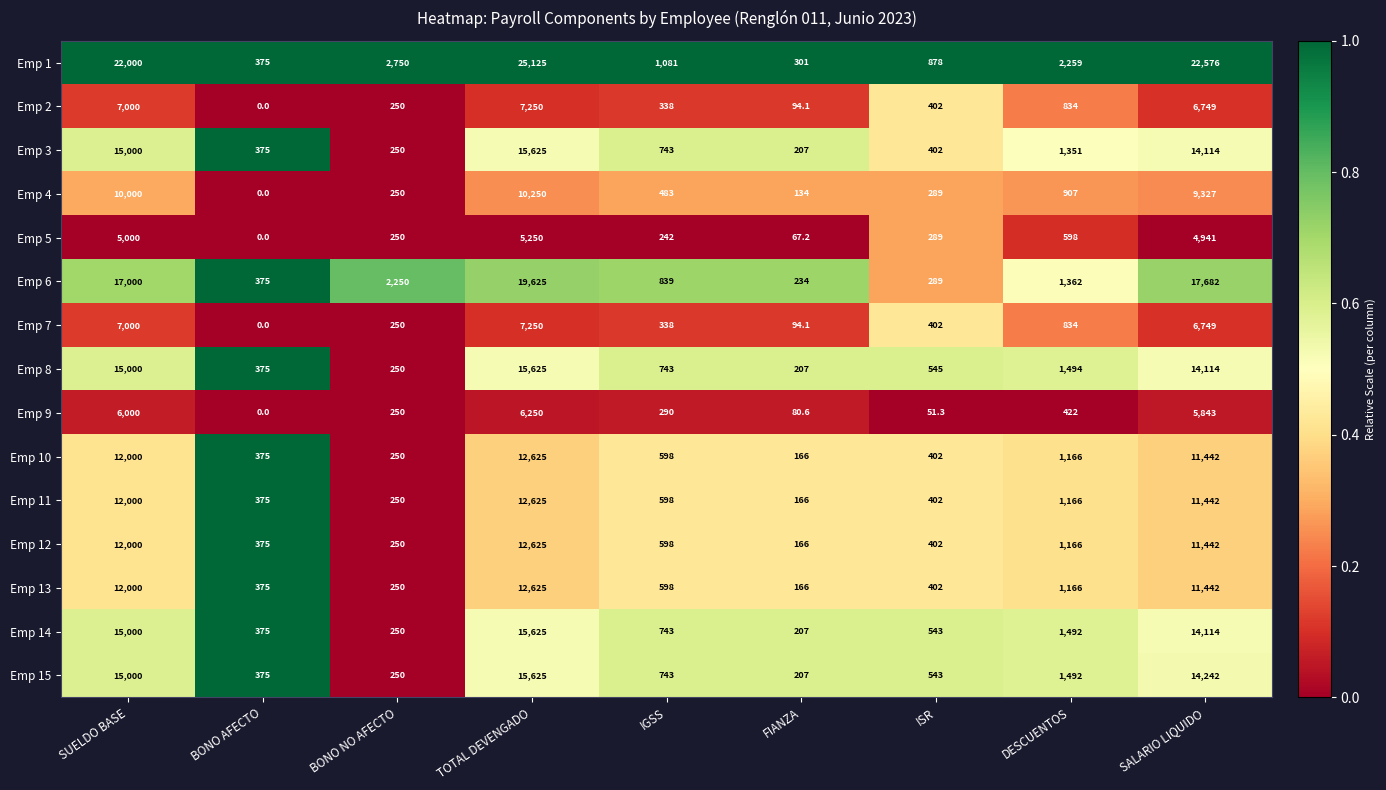

At which category is the sum across all series the highest?

TOTAL DEVENGADO